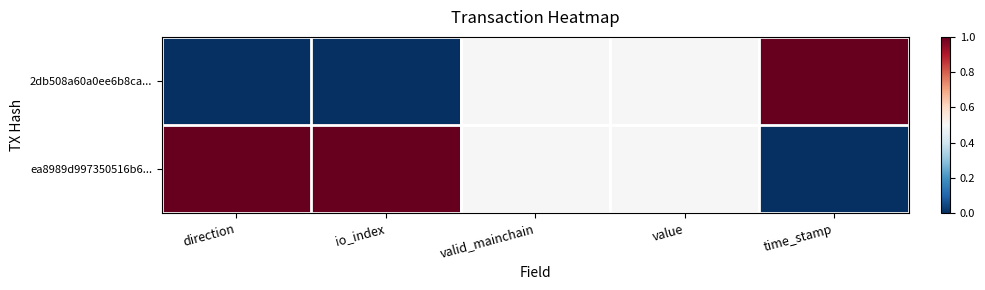

At value, list the series in order from largest to smallest.

2db508a60a0ee6b8ca..., ea8989d997350516b6...